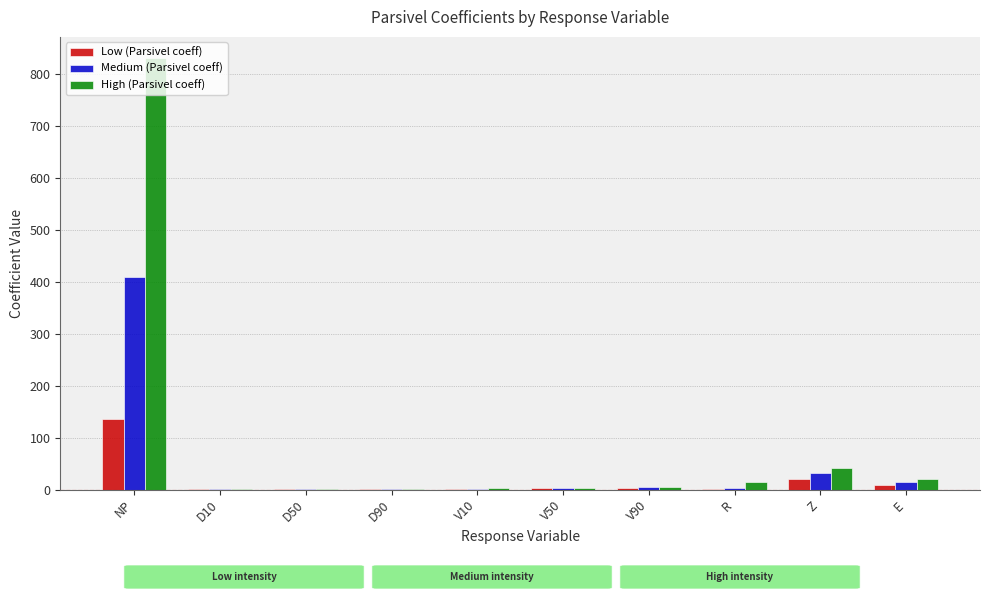

At which label does Medium (Parsivel coeff) reach its peak?

NP